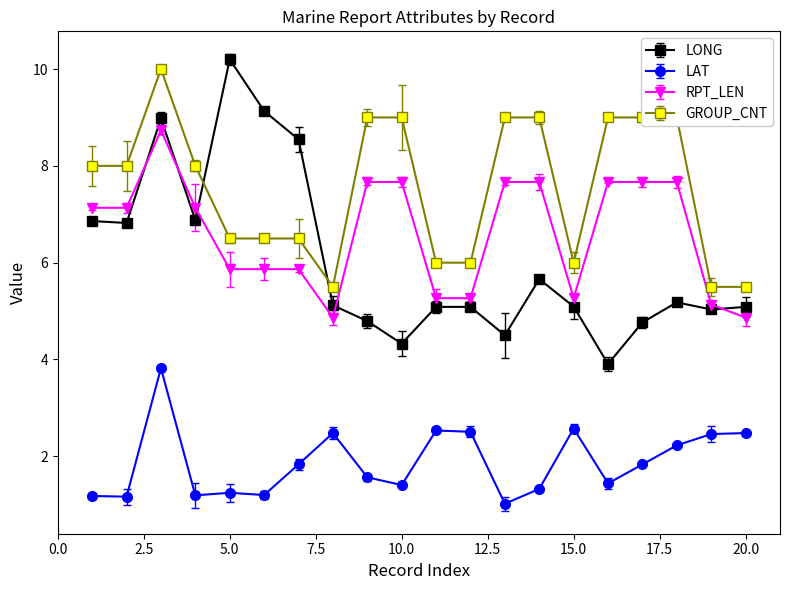

At how many categories does at least one series exceed 7?

14